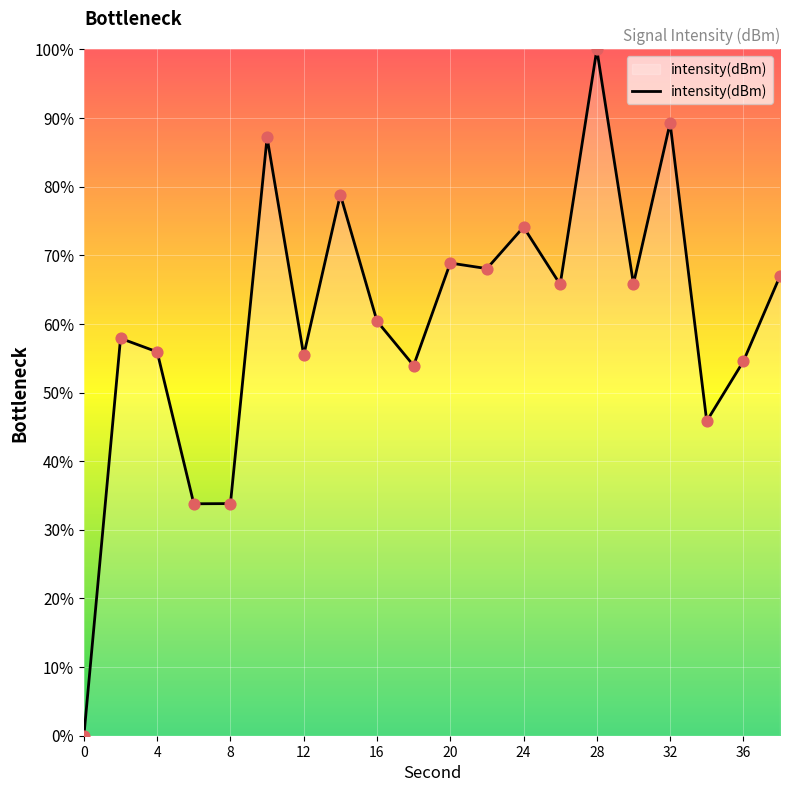

What is the maximum value shown in the chart?

100.0